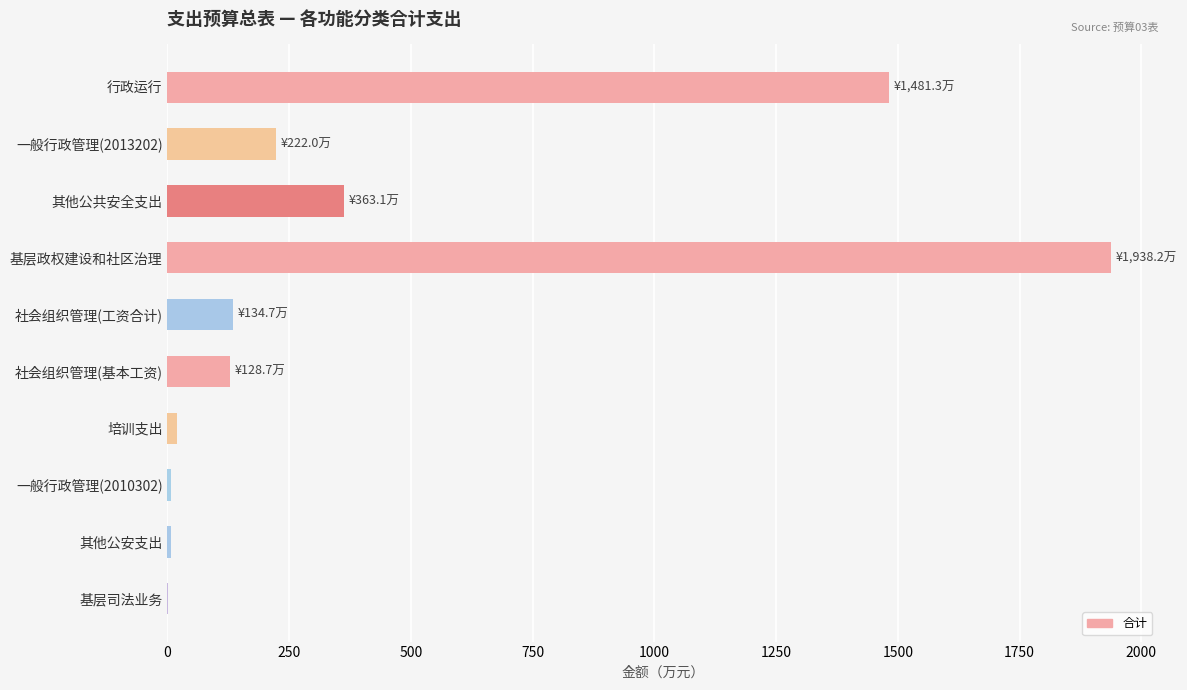

What is the sum of all values?

4302.6